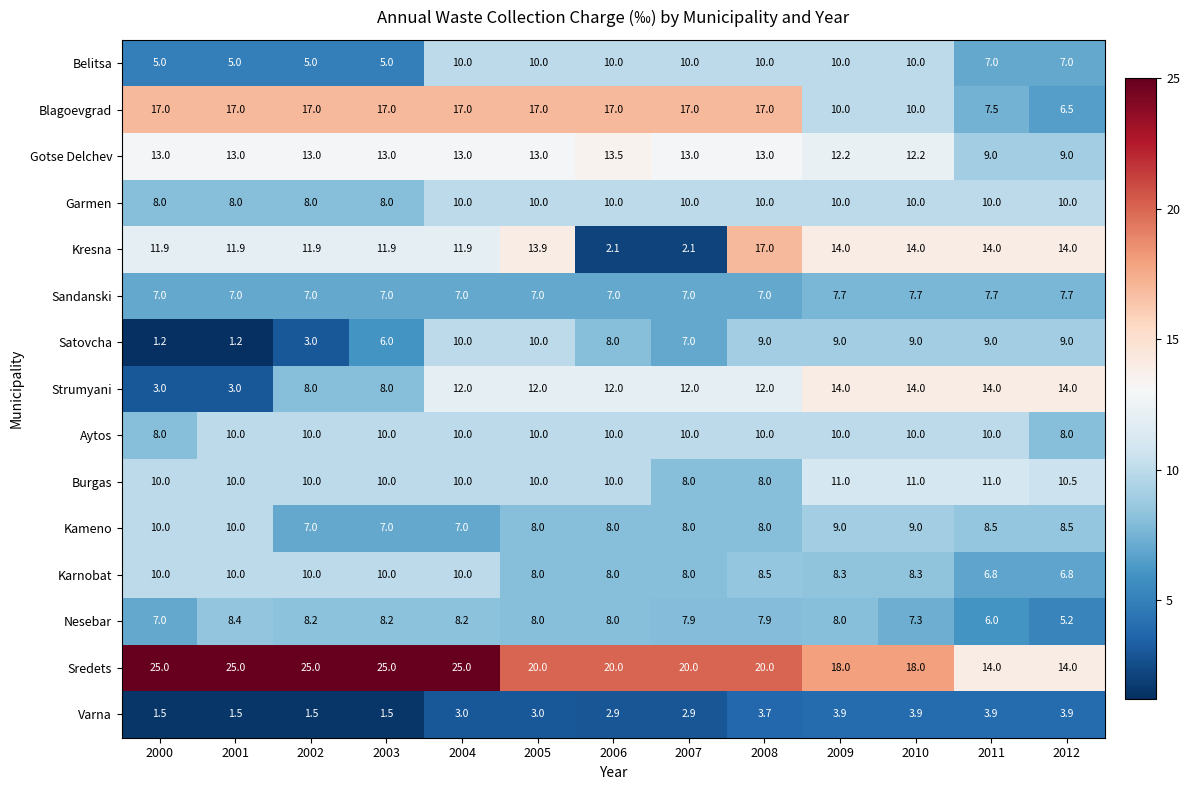

At which category is the sum across all series the highest?

2004